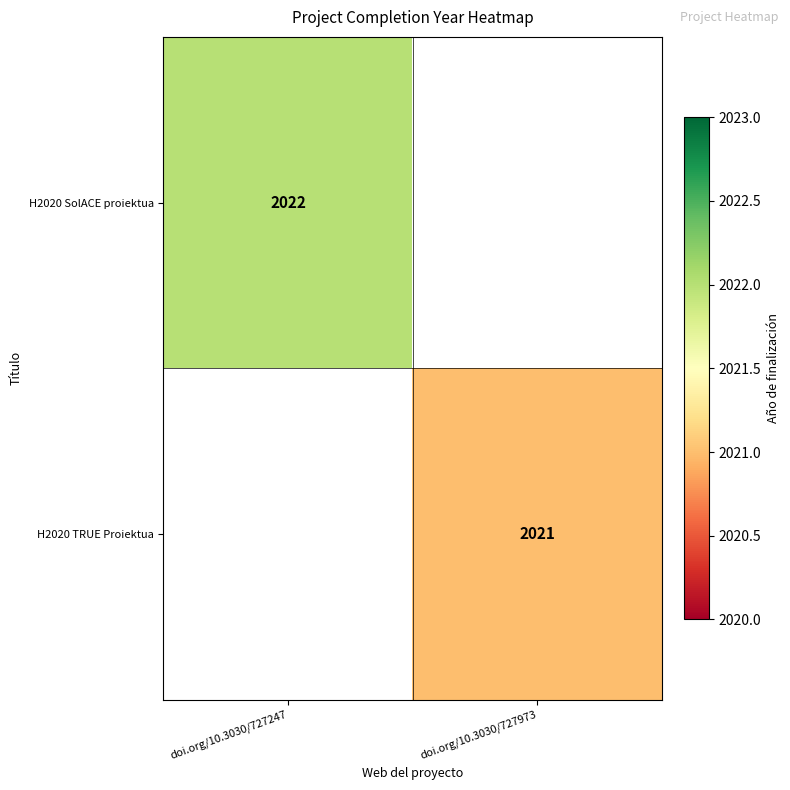

The value of H2020 SolACE proiektua at doi.org/10.3030/727247 is 2022. True or false?

True